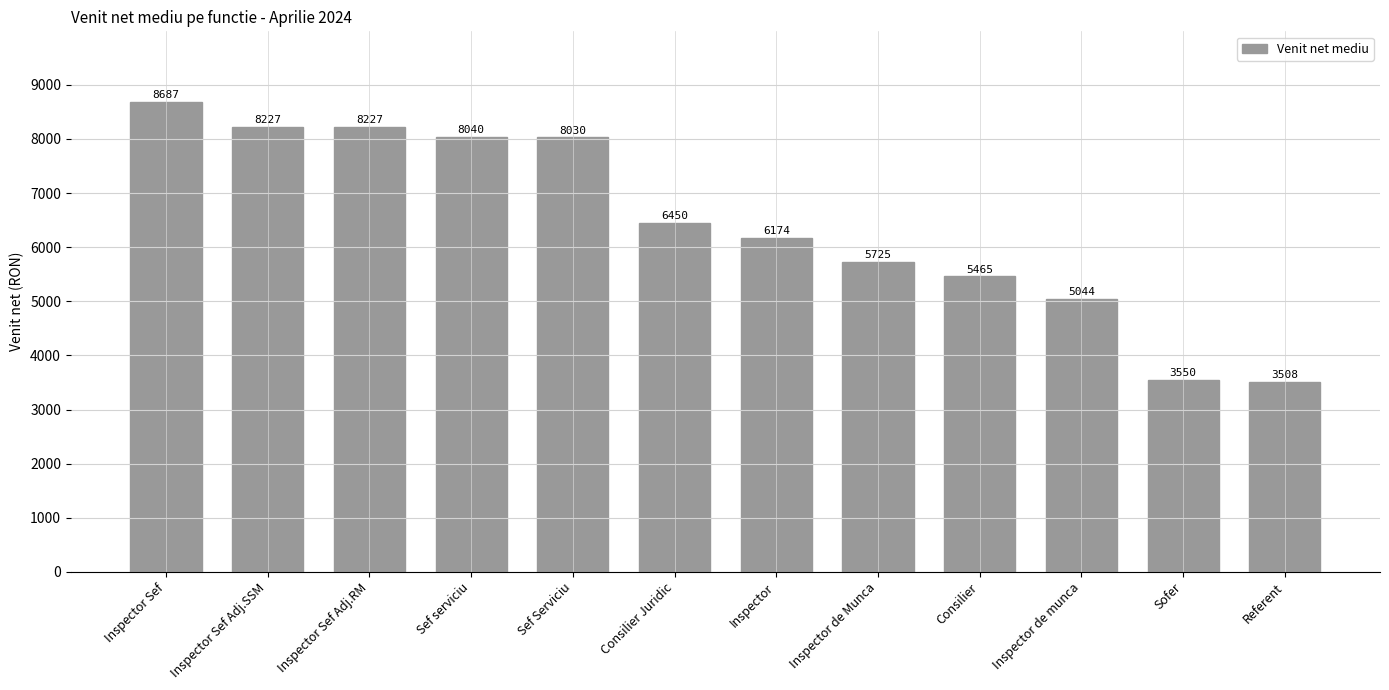

What is the change in value from Sef serviciu to Inspector?

-1866.0